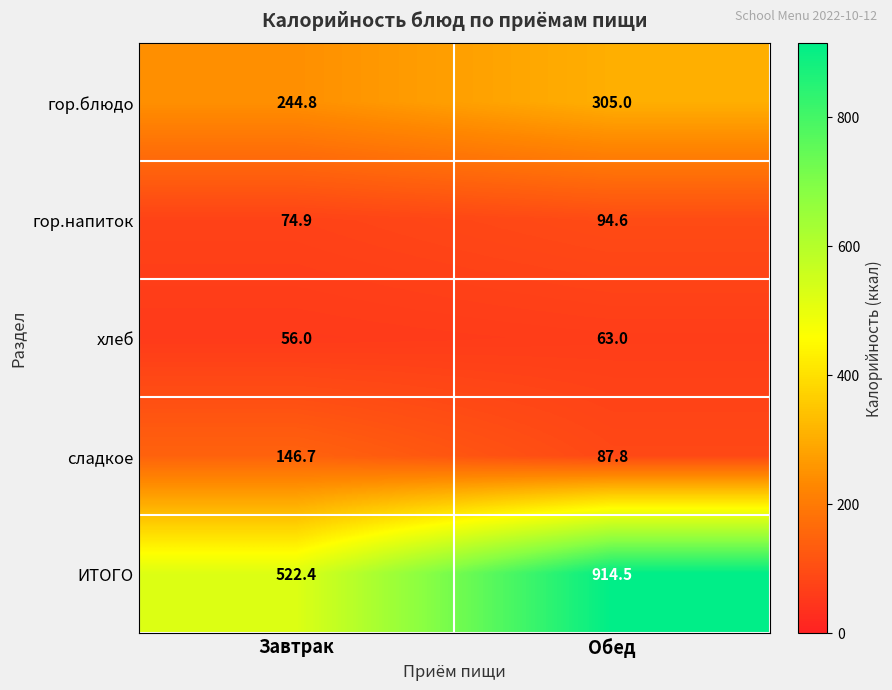

Count the number of data series in this chart.

5